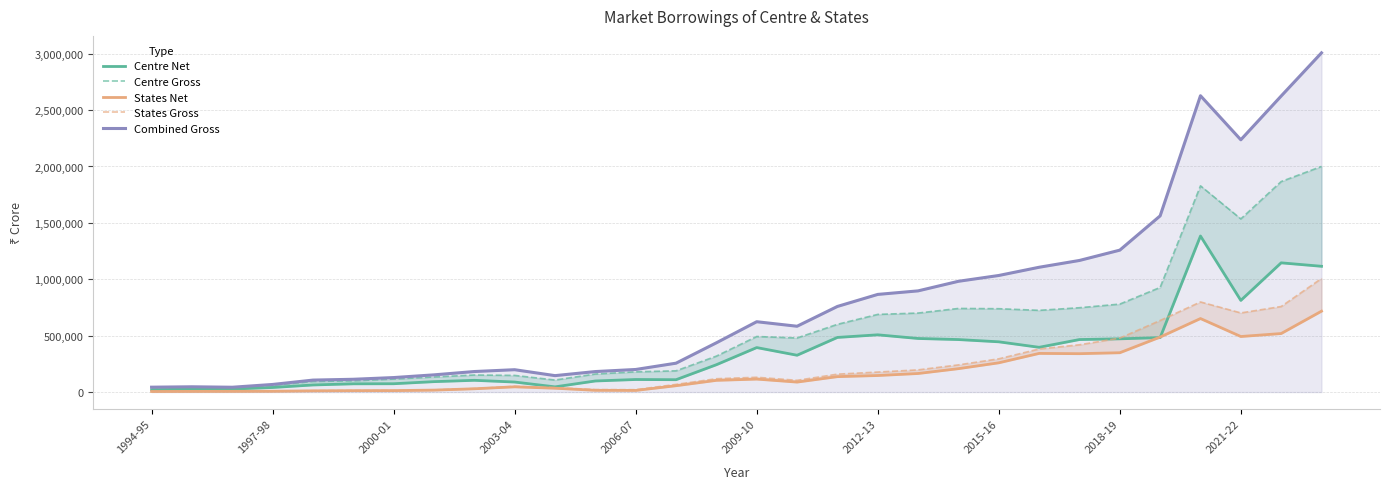

Reading right to left, extract all data points from this chart.

Centre Net: 1115075	1145748	812659	1383683	482746	471948	465569	396690	445466	465449	474976	507473	484319	326399	394358	242317	109504	111275	98237	46050	88816	104118	92302	73787	73077	62903	40494	26356	26790	20074
Centre Gross: 2000487	1866284	1535178	1828564	927670	779896	747685	724526	739033	741201	700456	688471	600382	479482	492497	318550	188205	179373	160018	106501	147636	151126	133801	115183	99630	93953	59637	36152	40509	38108
States Net: 717140	518829	492483	651777	487454	348643	340281	342651	259369	207458	164585	146651	136643	88398	114883	103766	56224	14274	15455	33978	46376	29064	17261	12880	12405	10700	7193	6536	5931	5123
States Gross: 1007058	758392	701626	798816	634521	478323	419100	381979	294560	240842	196663	177279	158632	104039	131122	118138	67779	20825	21729	39101	50521	30853	18707	13300	13706	12114	7749	6536	6274	5123
Combined Gross: 3007545	2624676	2236804	2627380	1562191	1258219	1166785	1106505	1033593	982043	897119	865750	759014	583521	623619	436688	255984	200198	181747	145602	198157	181979	152508	128483	113336	106067	67386	42688	46783	43231